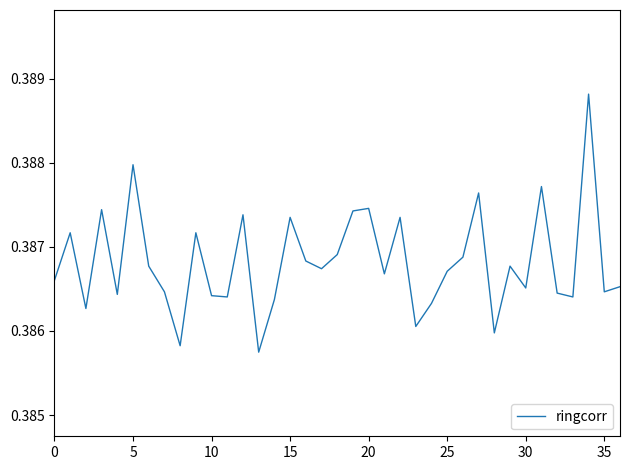

Is this an area chart (filled region under the line)?

No